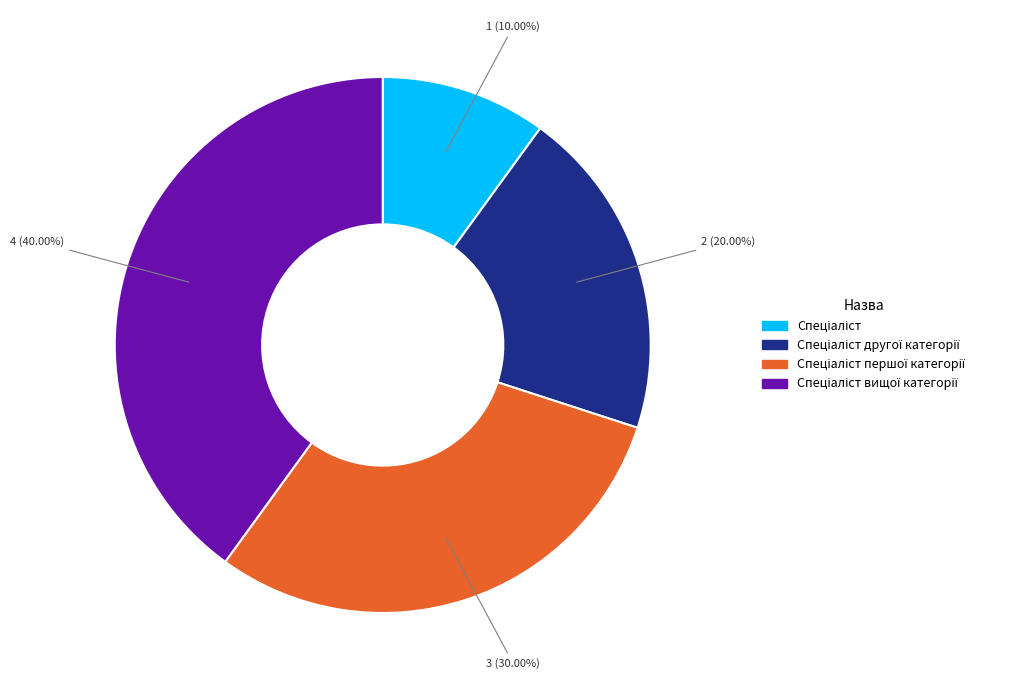

Is there any slice that represents more than half of the pie?

No